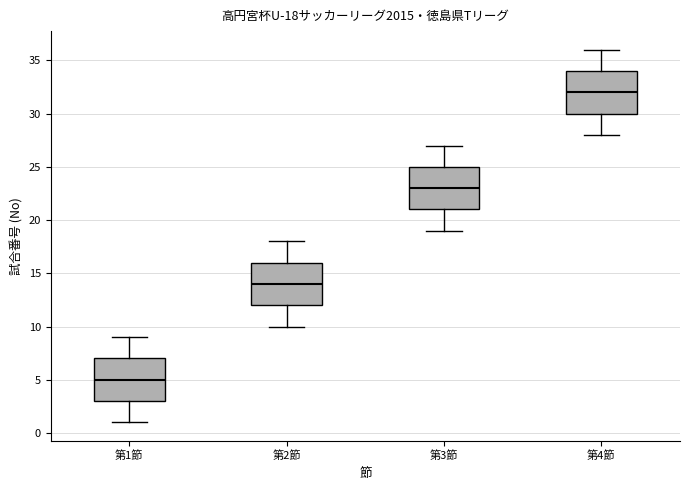

Which box's median line is the lowest?

第1節